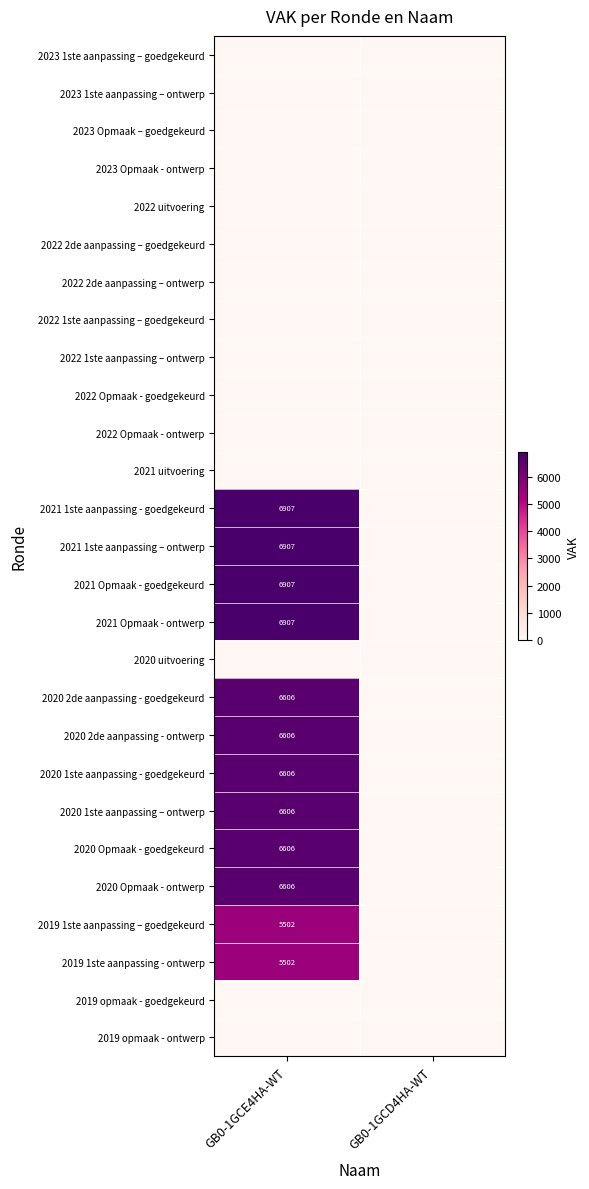

The value of 2020 Opmaak - goedgekeurd at GB0-1GCE4HA-WT is 6606. True or false?

True